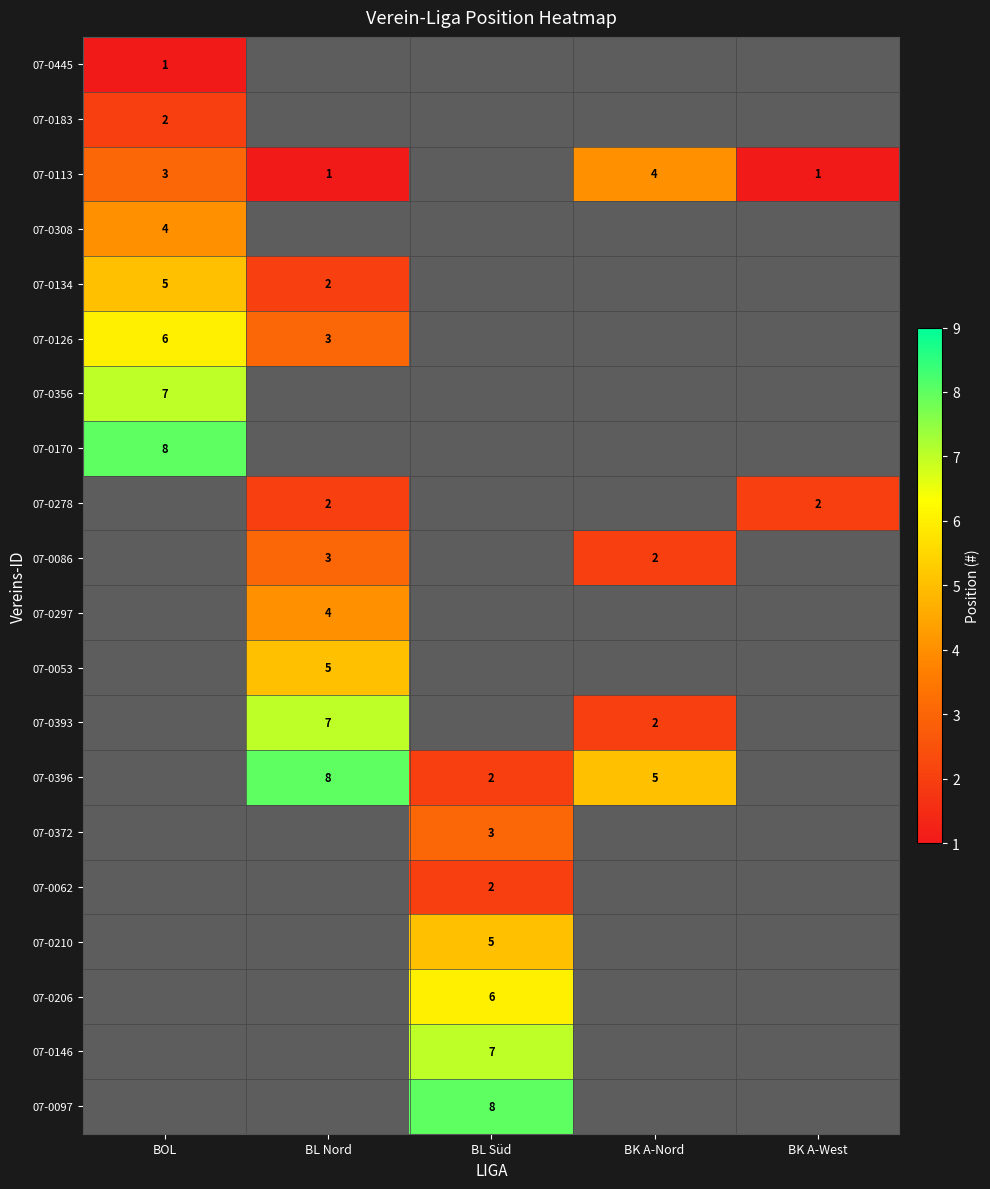

At which category does the chart reach its peak across all series?

BOL